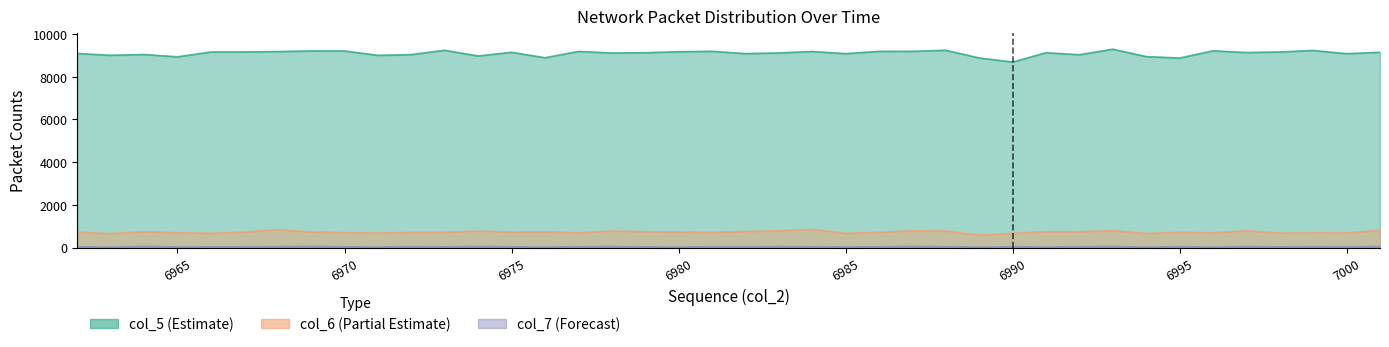

What is the spread (max minus min) of values at 6982?

9053